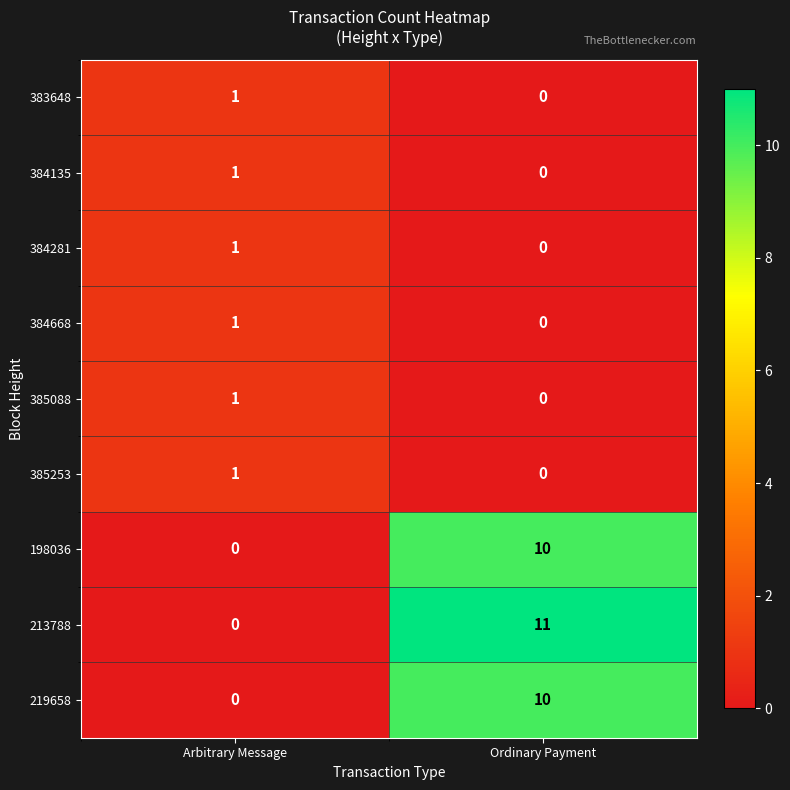

Which series has the widest spread of values?

213788